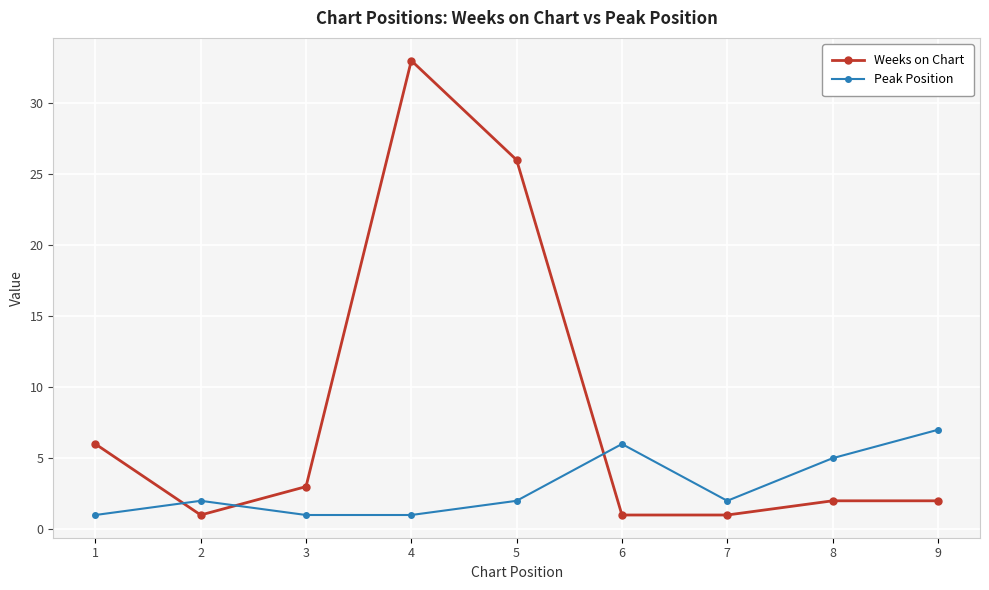

How many categories are shown in the chart?

9